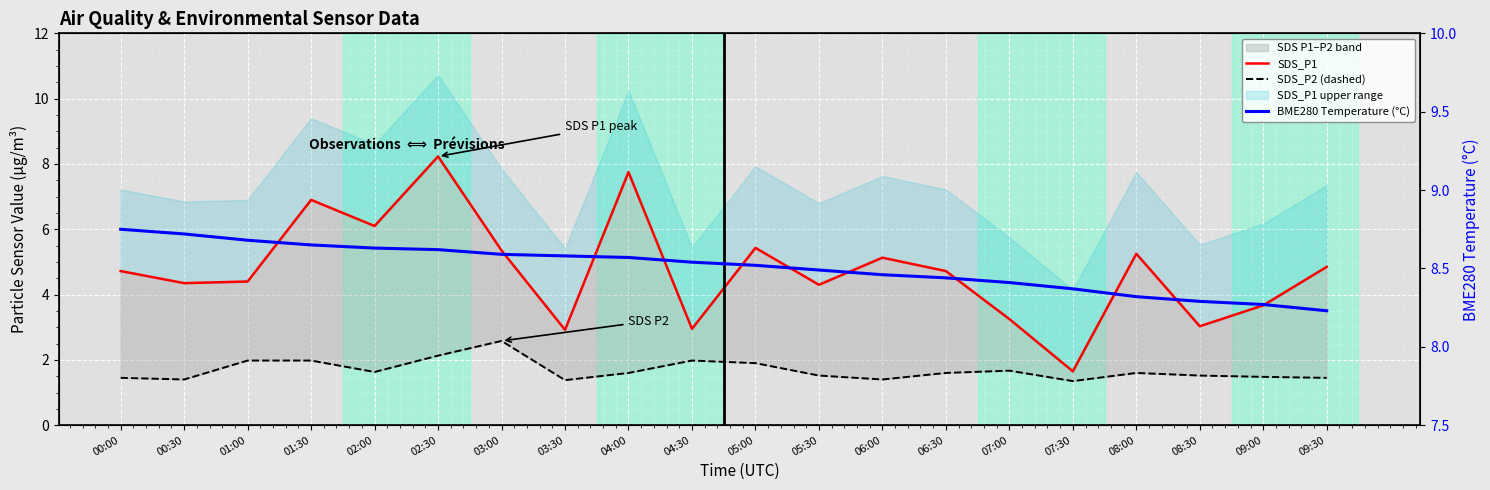

What is the average value of the SDS_P1 series?

4.7